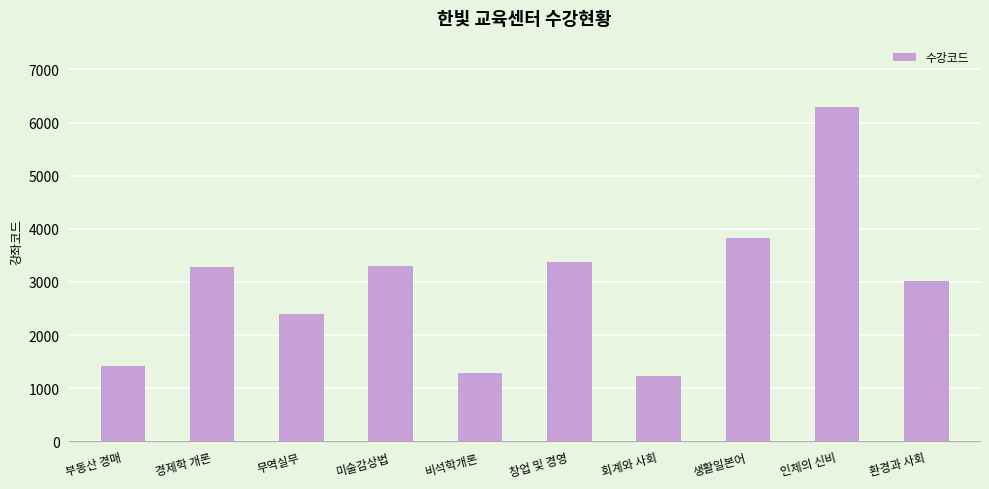

Where is the data nearest to the value 3758?

생활일본어